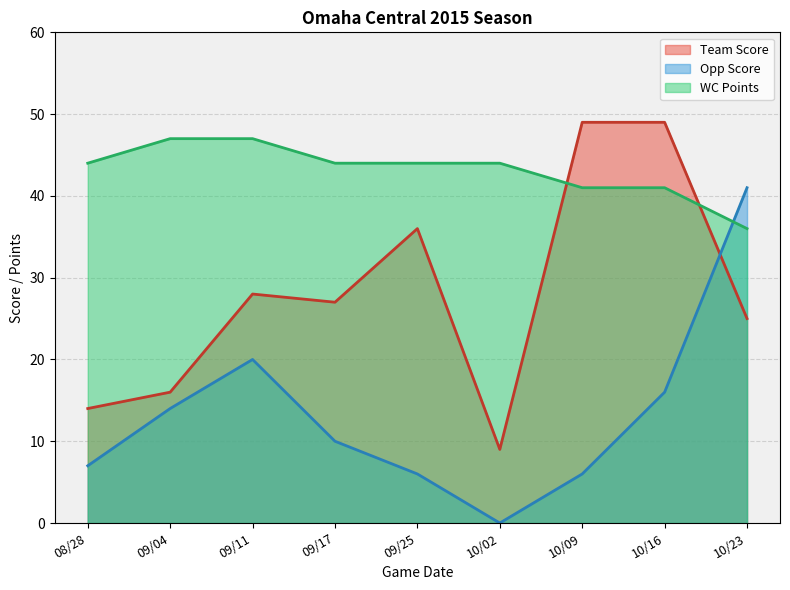

What is the label of the 8th point from the right?

09/04